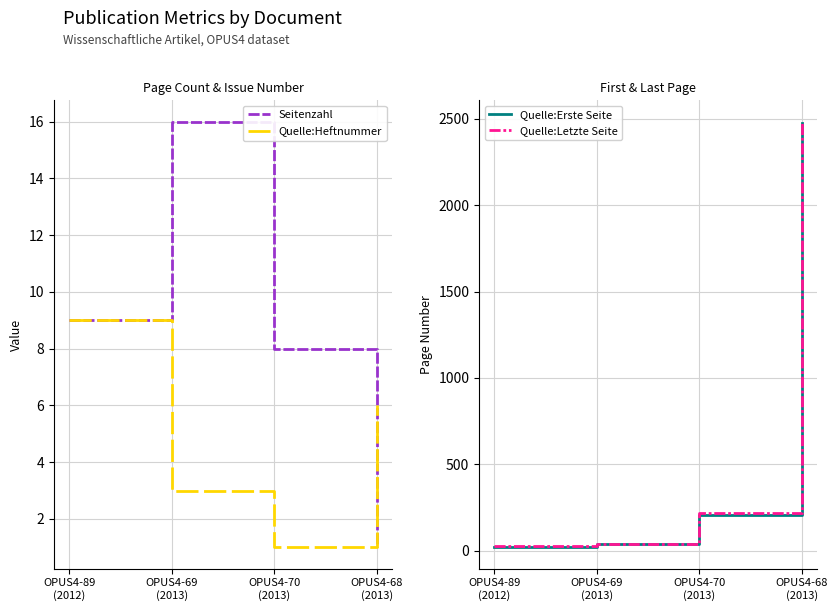

Which series has the largest total across all categories?

Quelle:Letzte Seite